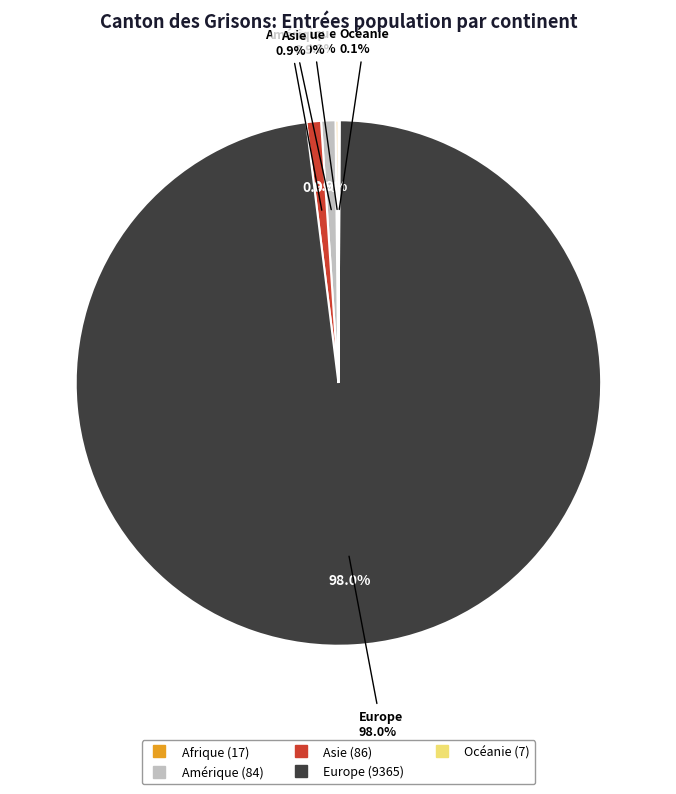

How many segments does this pie chart have?

5